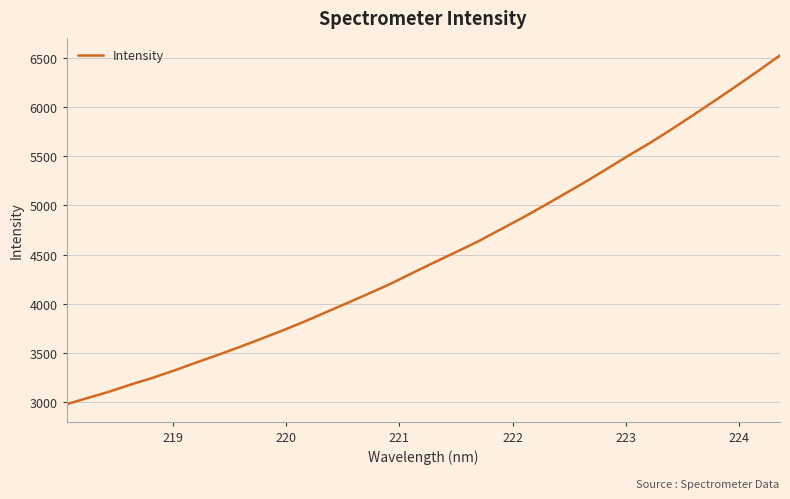

Is this an area chart (filled region under the line)?

No